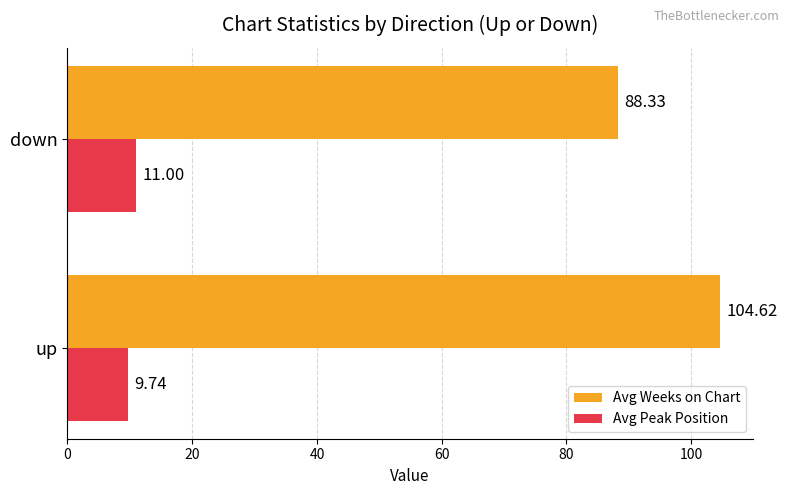

What is the greatest value displayed?

104.6